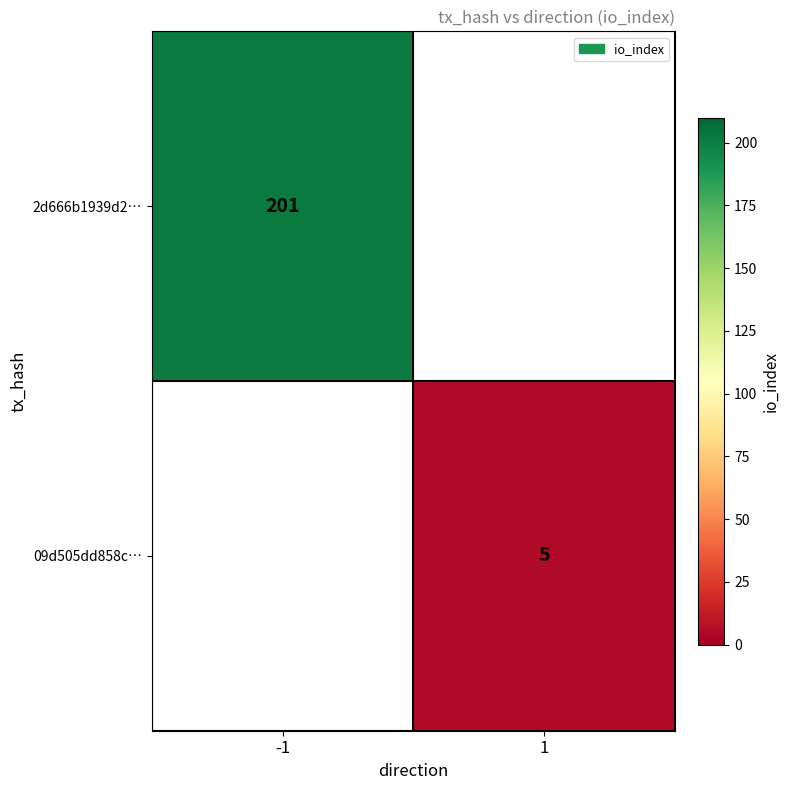

The 09d505dd858c… series shows 5 at 1. True or false?

True